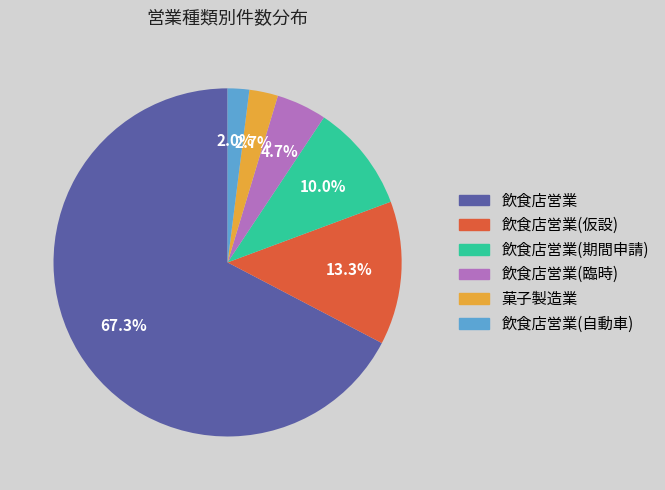

Between 飲食店営業(仮設) and 飲食店営業(期間申請), which is larger?

飲食店営業(仮設)